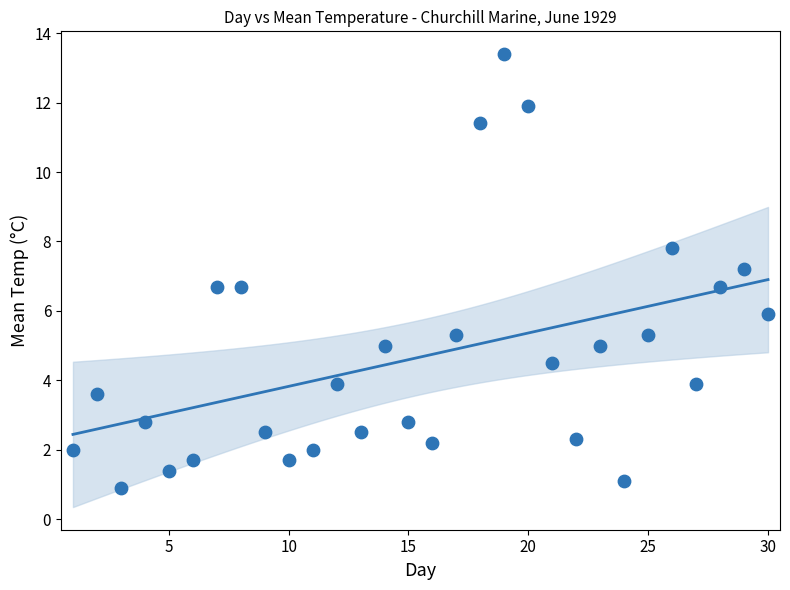

What is the range of Y values (max minus min)?

12.5